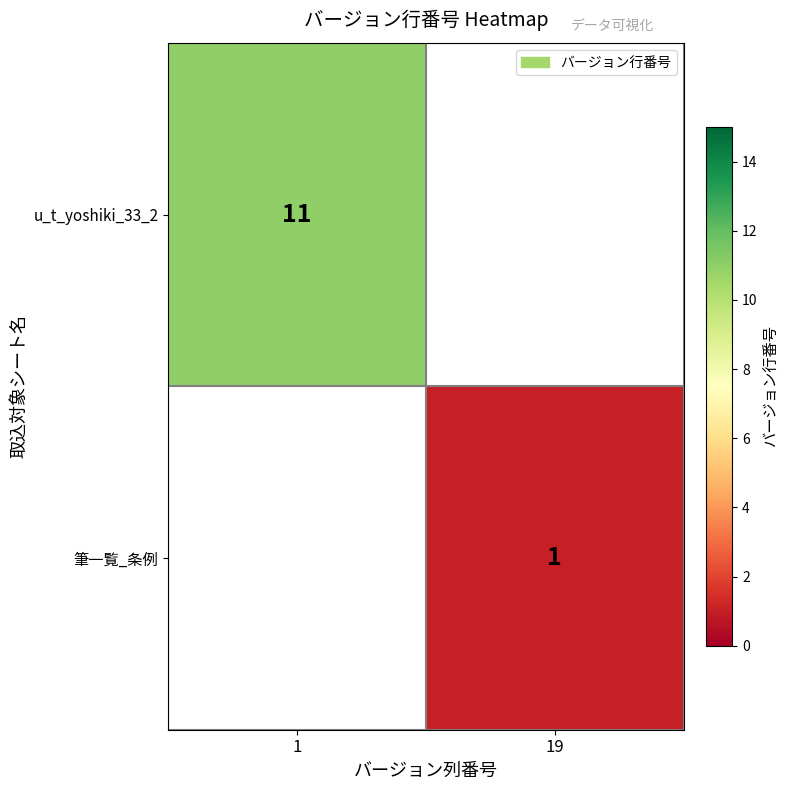

The u_t_yoshiki_33_2 series shows 11 at 1. True or false?

True